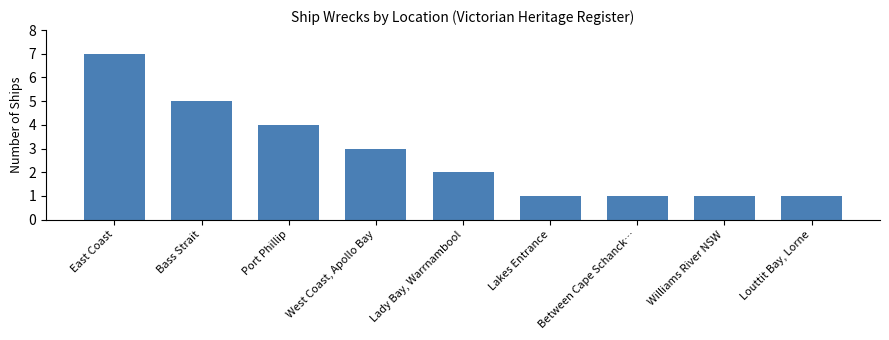

What is the difference between the maximum and minimum values?

6